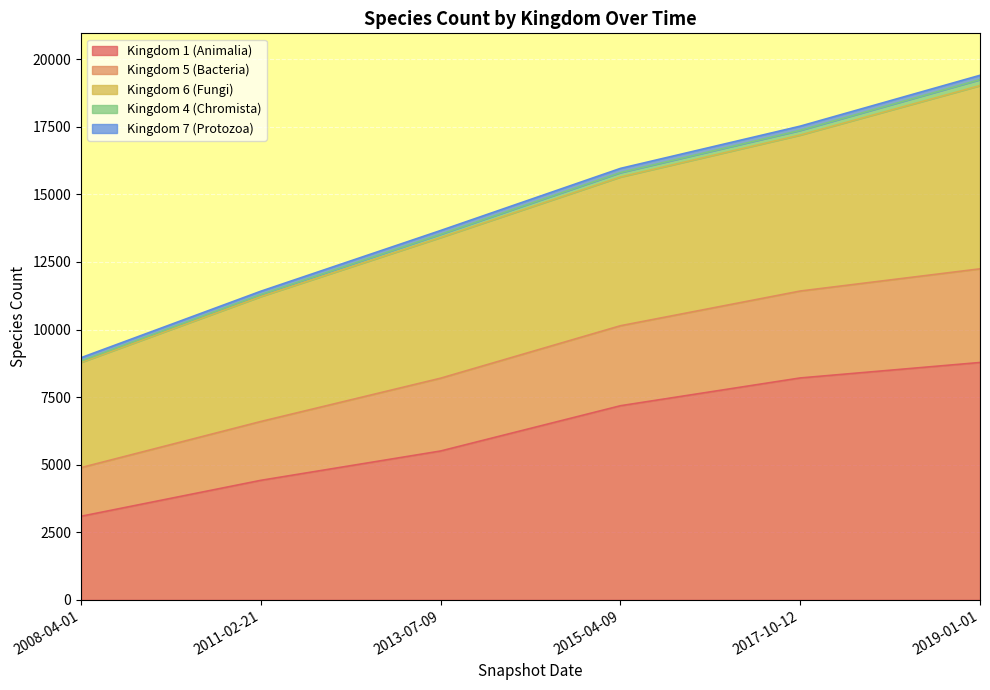

Does the chart display data point markers on the line(s)?

No